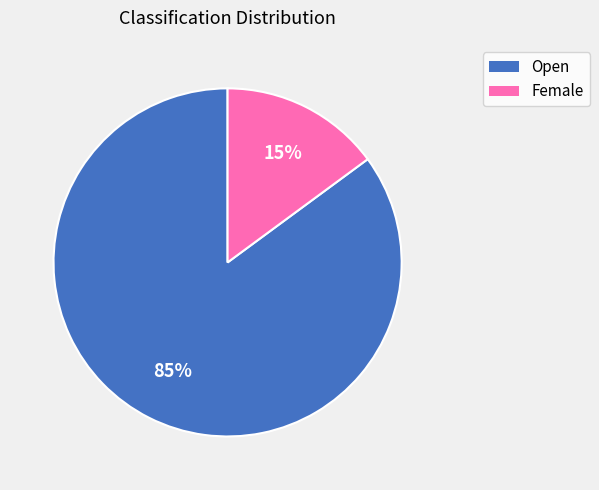

Between Female and Open, which is larger?

Open